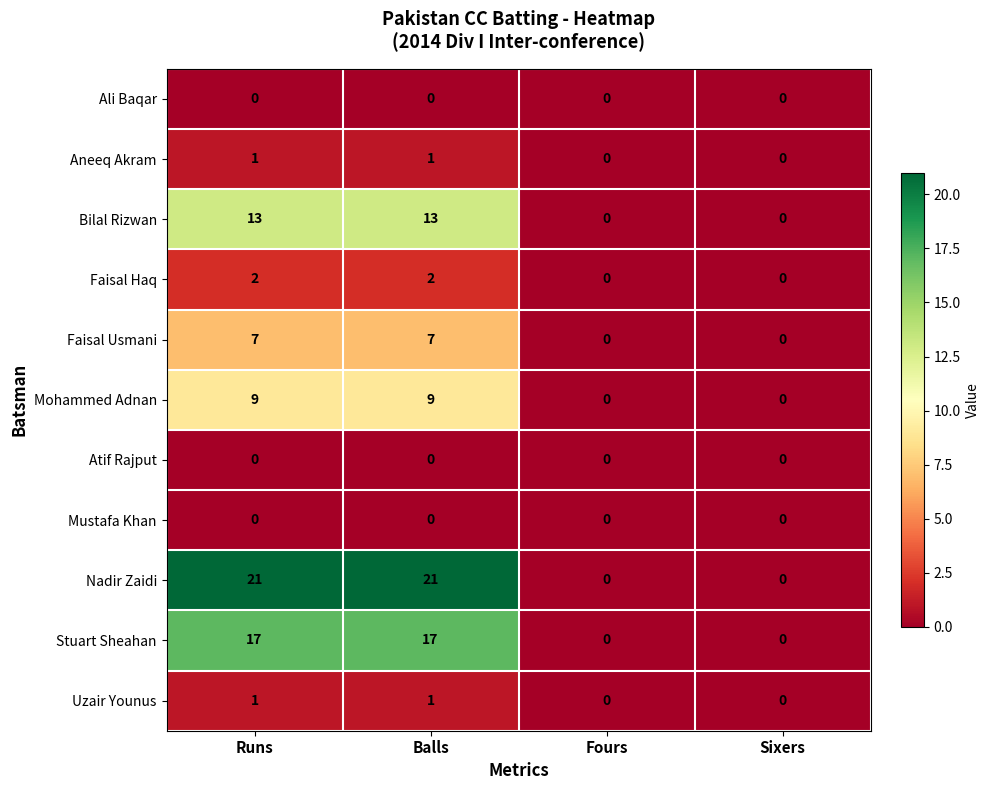

Which series has the largest range (max minus min)?

Nadir Zaidi